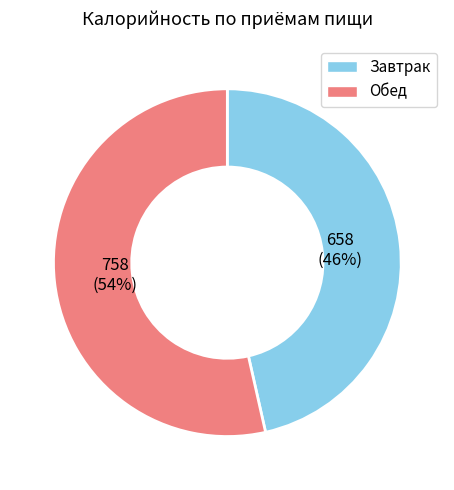

Combined, do Завтрак and Обед account for over 50%?

Yes